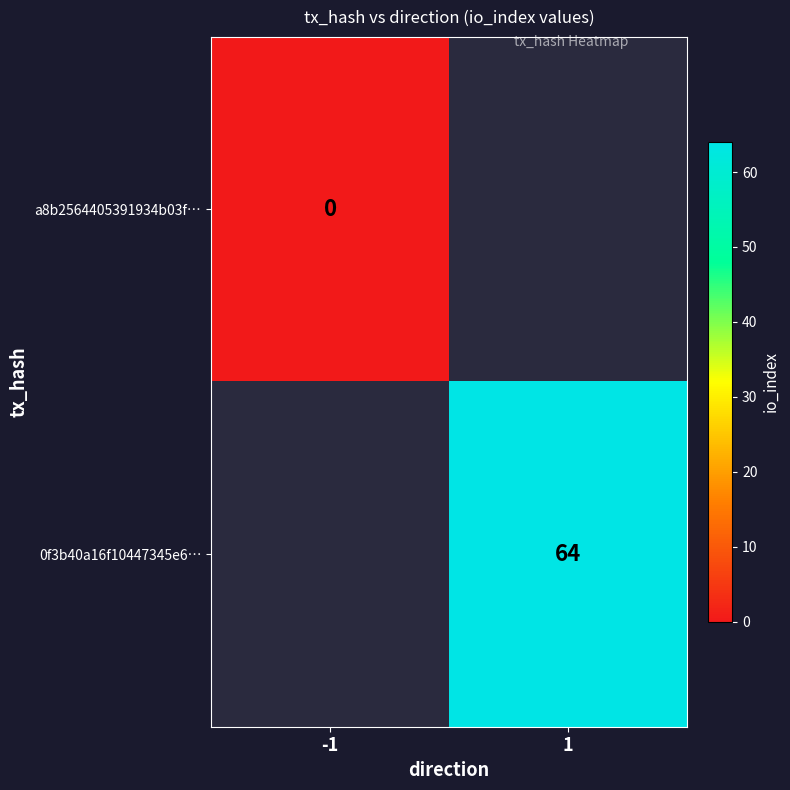

The value of 0f3b40a16f10447345e6… at 1 is 64. True or false?

True